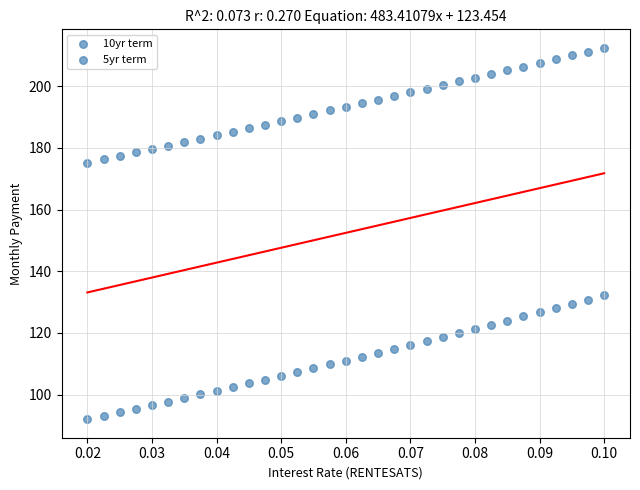

How many points are shown in the scatter plot?

66